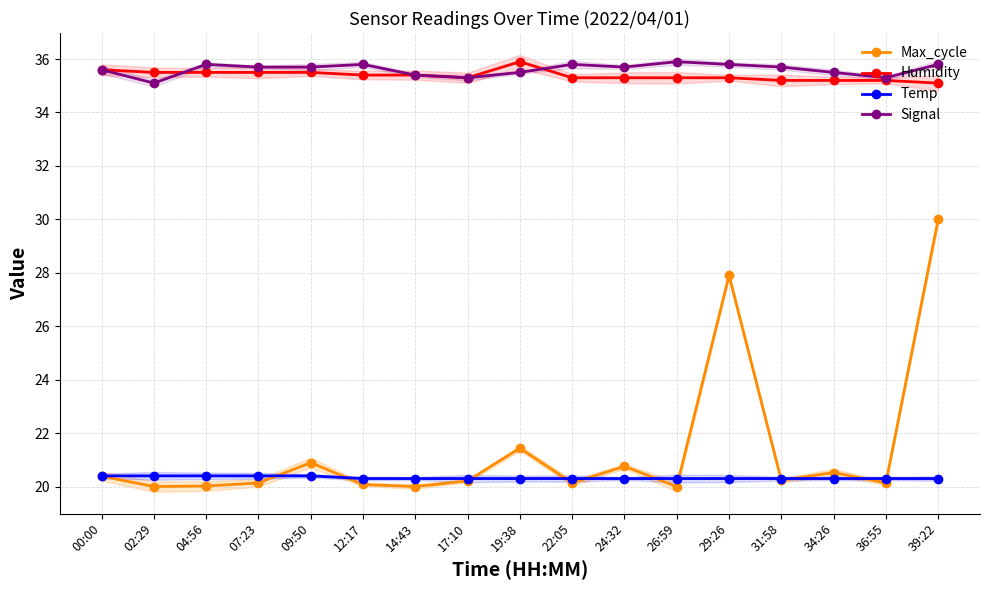

What is the label of the 17th point from the right?

00:00